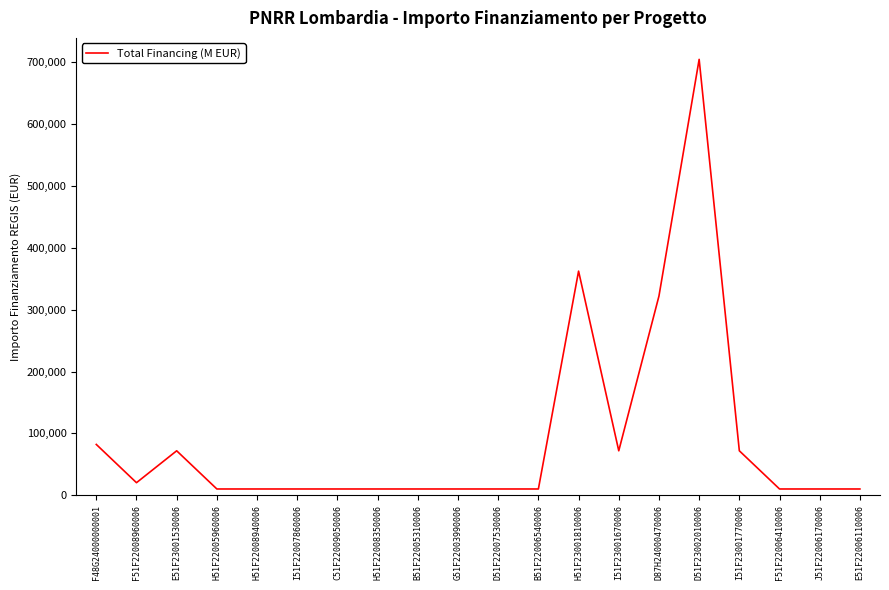

Is this an area chart (filled region under the line)?

No